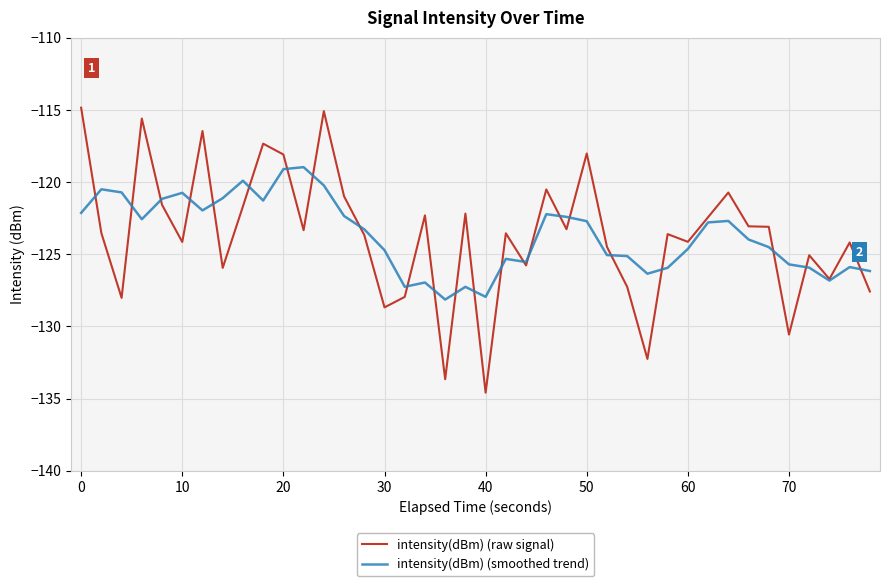

Rank the series by their maximum value, from highest to lowest.

intensity(dBm) (raw signal), intensity(dBm) (smoothed trend)